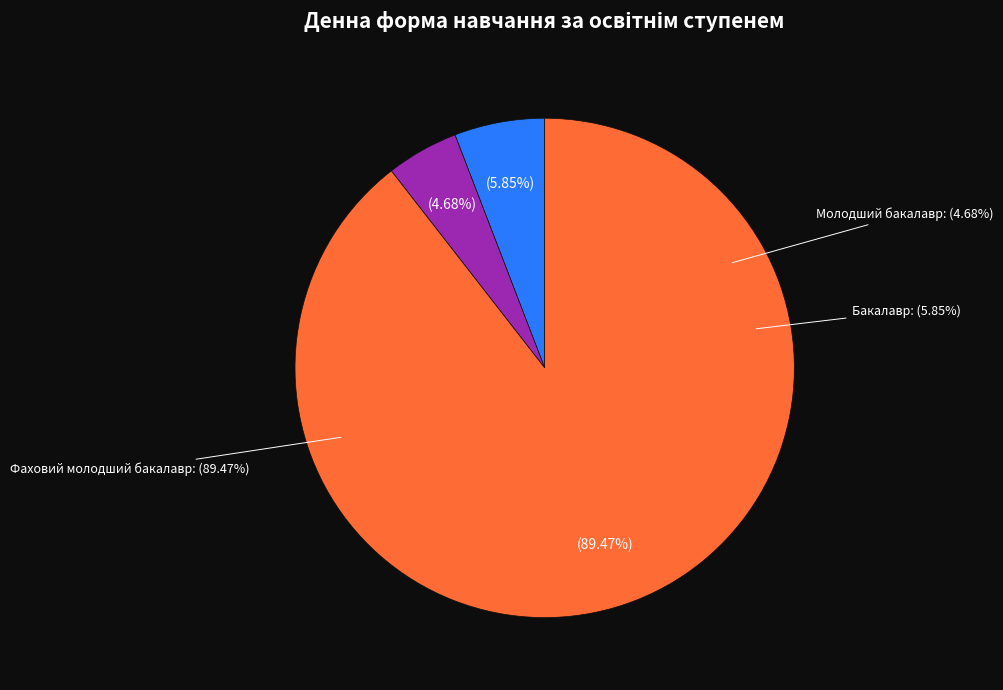

Which category has the smallest portion of the pie?

Молодший бакалавр